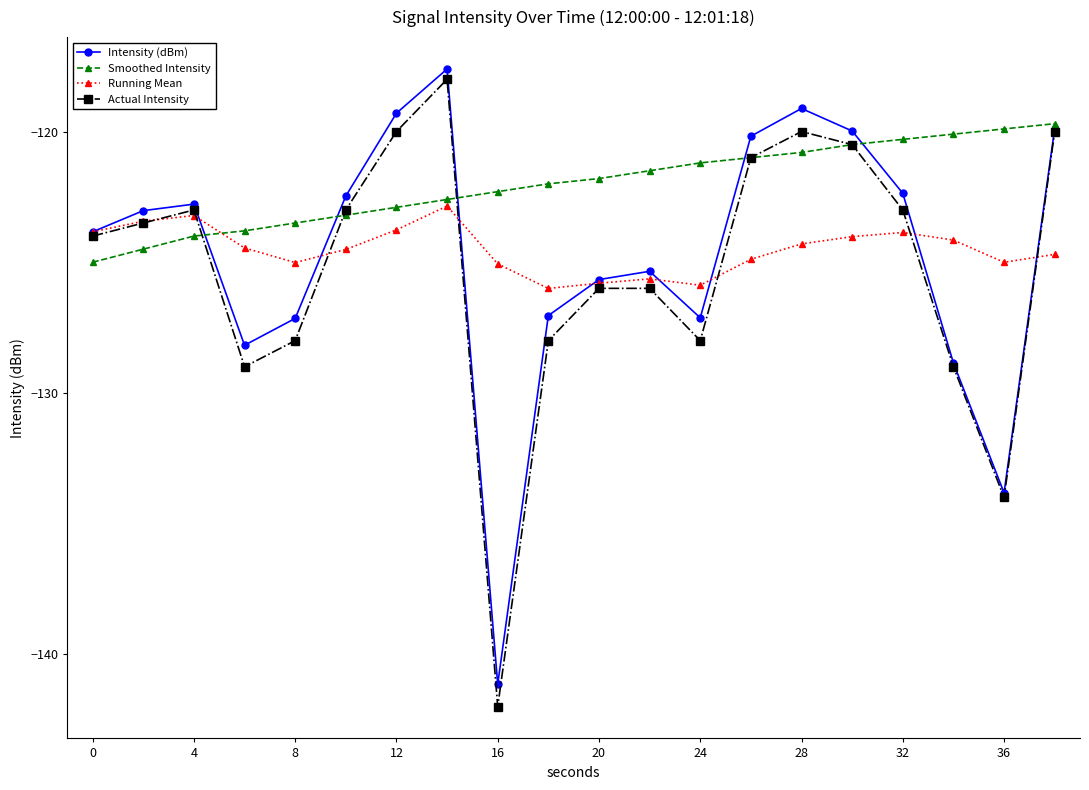

List the series in order of their peak value, highest first.

Intensity (dBm), Actual Intensity, Smoothed Intensity, Running Mean